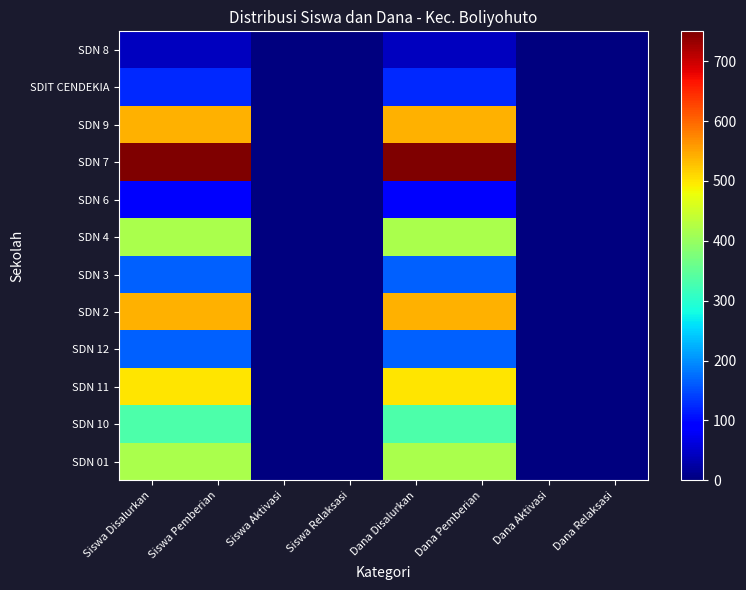

What is the greatest value displayed?

750.0